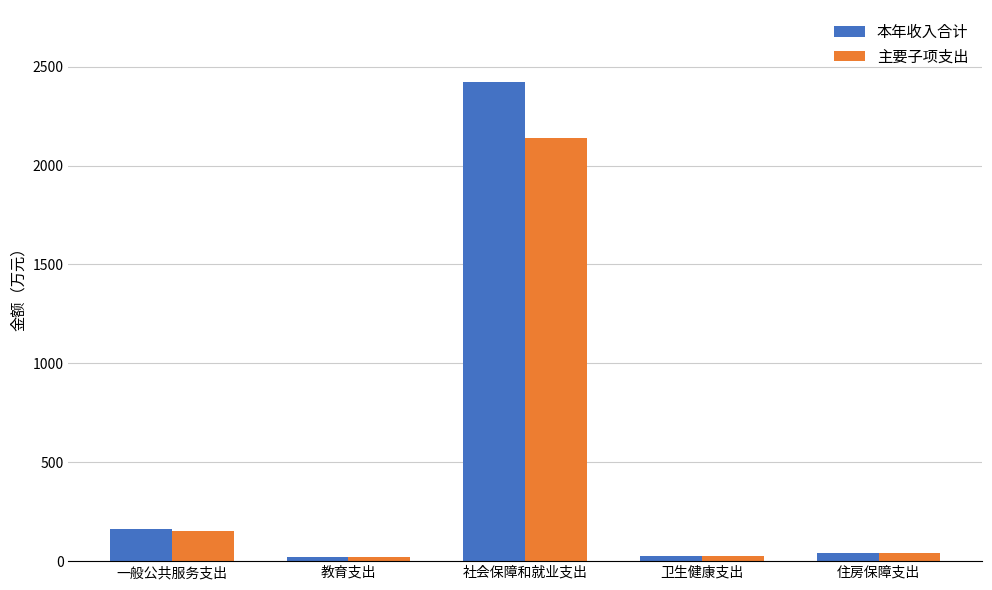

What is the maximum value for 主要子项支出?

2139.3